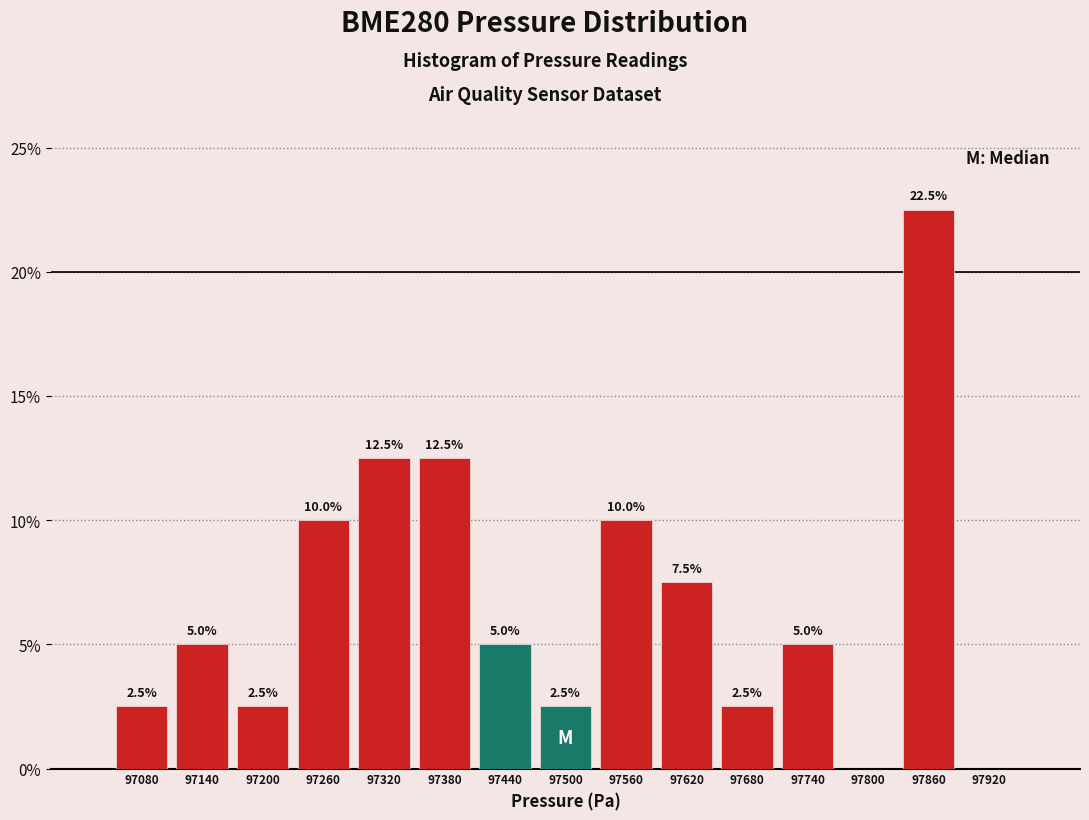

Over which range of the x-axis is the bar tallest?

97830 to 97890